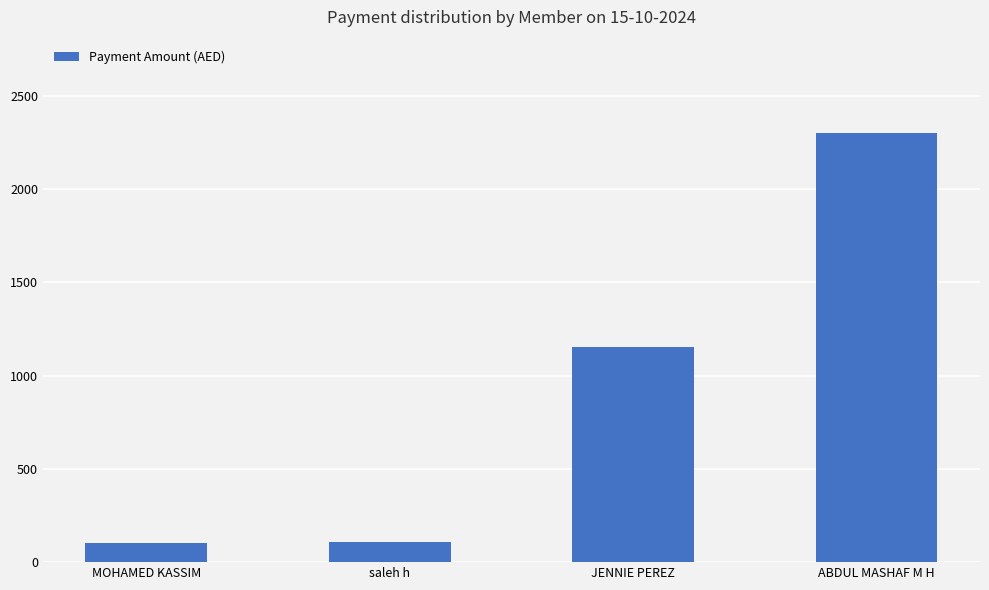

Where is the data nearest to the value 1202?

JENNIE PEREZ